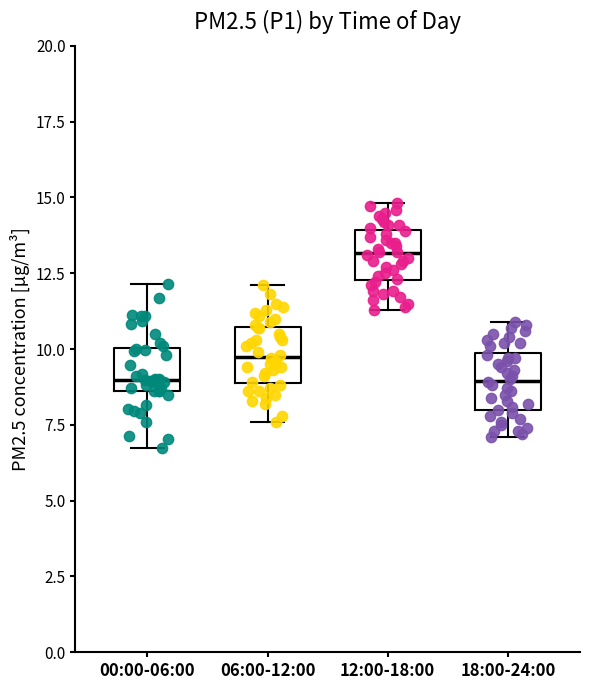

Reading left to right, transcribe this box plot: for each box, give where its median line is, the range the box spans, and where its two whiskers end, as read against the y-axis. The values are not printed on the chart, so give them approximately, as read against the axis.

00:00-06:00: median 9.0, box 8.5 to 10.0, whiskers 6.5 to 12.0
06:00-12:00: median 10.0, box 9.0 to 10.5, whiskers 7.5 to 12.0
12:00-18:00: median 13.0, box 12.5 to 14.0, whiskers 11.5 to 15.0
18:00-24:00: median 9.0, box 8.0 to 10.0, whiskers 7.0 to 11.0